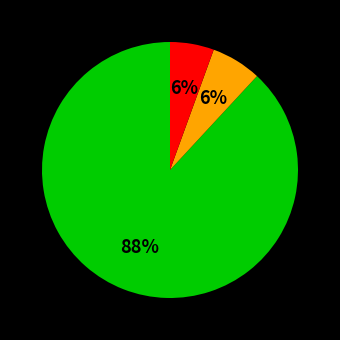

Is there a majority slice in this chart?

Yes